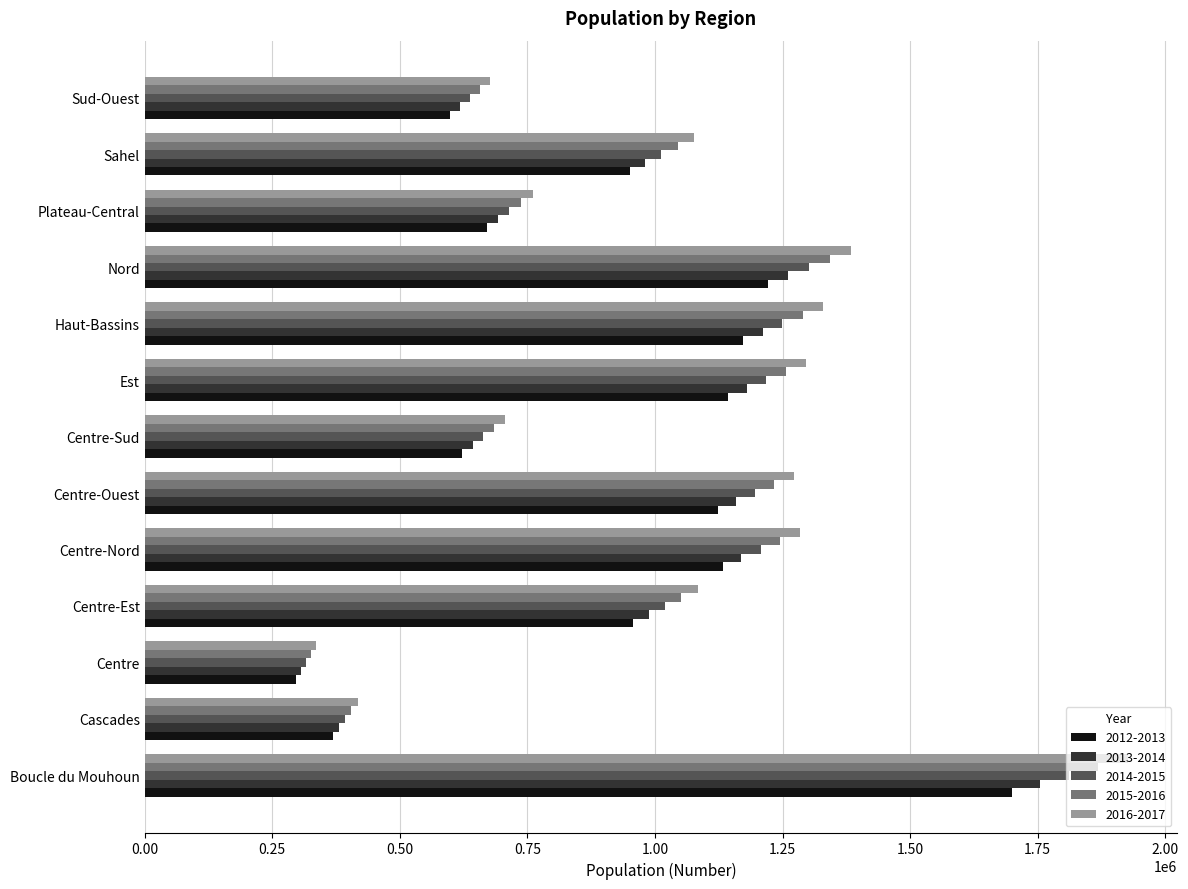

What is the spread (max minus min) of values at Cascades?

49143